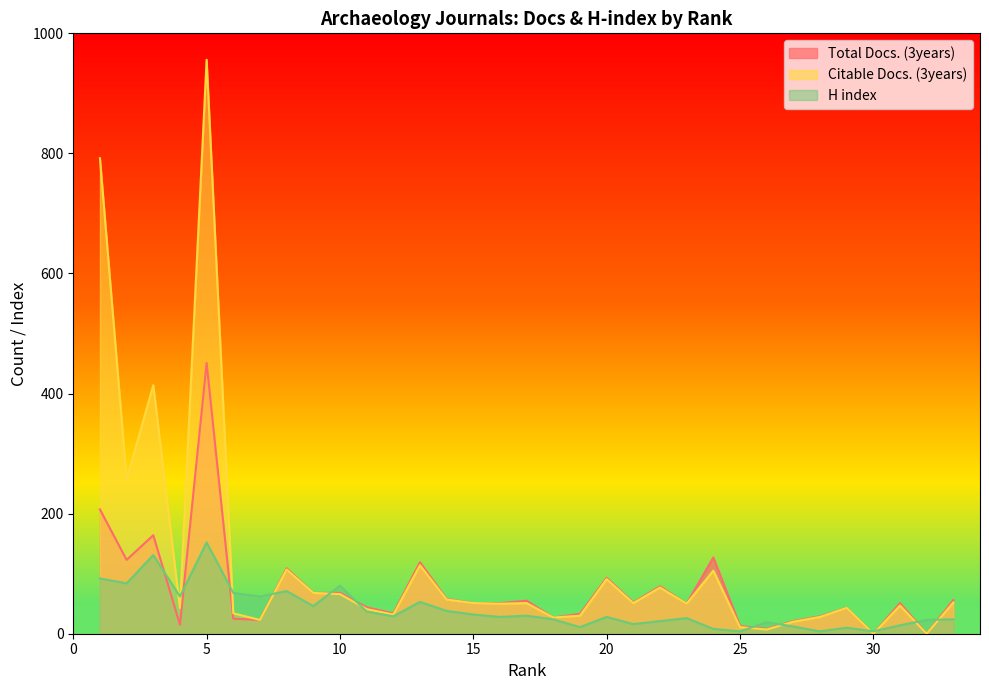

In H index, how many points are higher than both neighbors (excluding endpoints)?

10